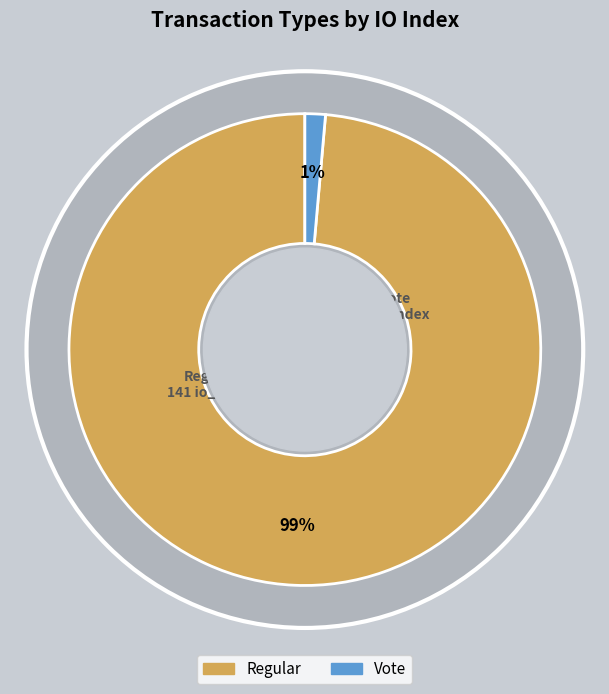

To the nearest percent, what portion does Regular (io_index=141) represent?

99%